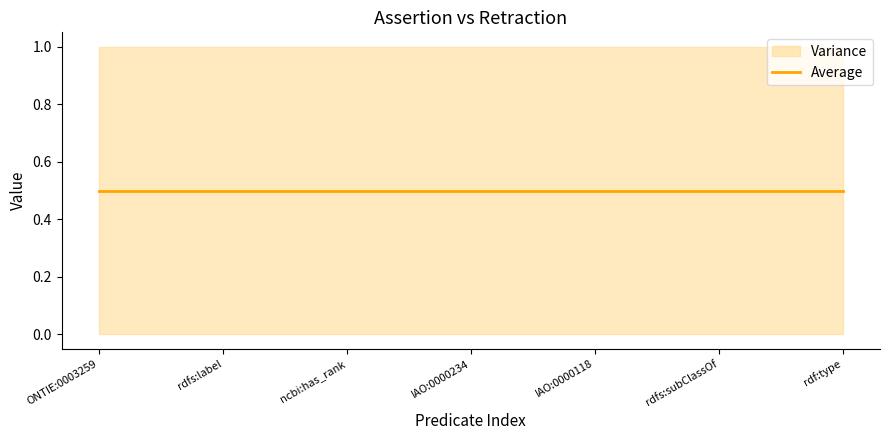

The assertion series shows 1 at IAO:0000118. True or false?

True